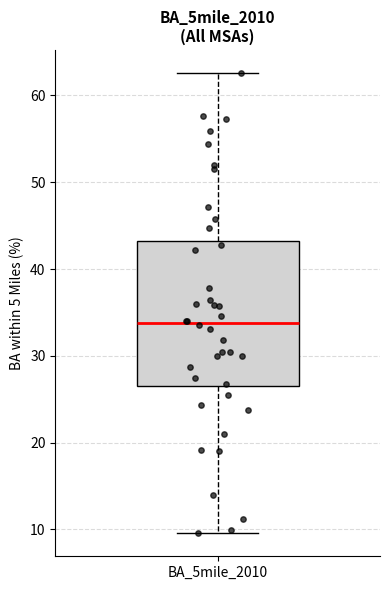

Where is the upper edge of the box for BA_5mile_2010 on the y-axis? The values are not printed on the chart, so give them approximately, as read against the axis.

43